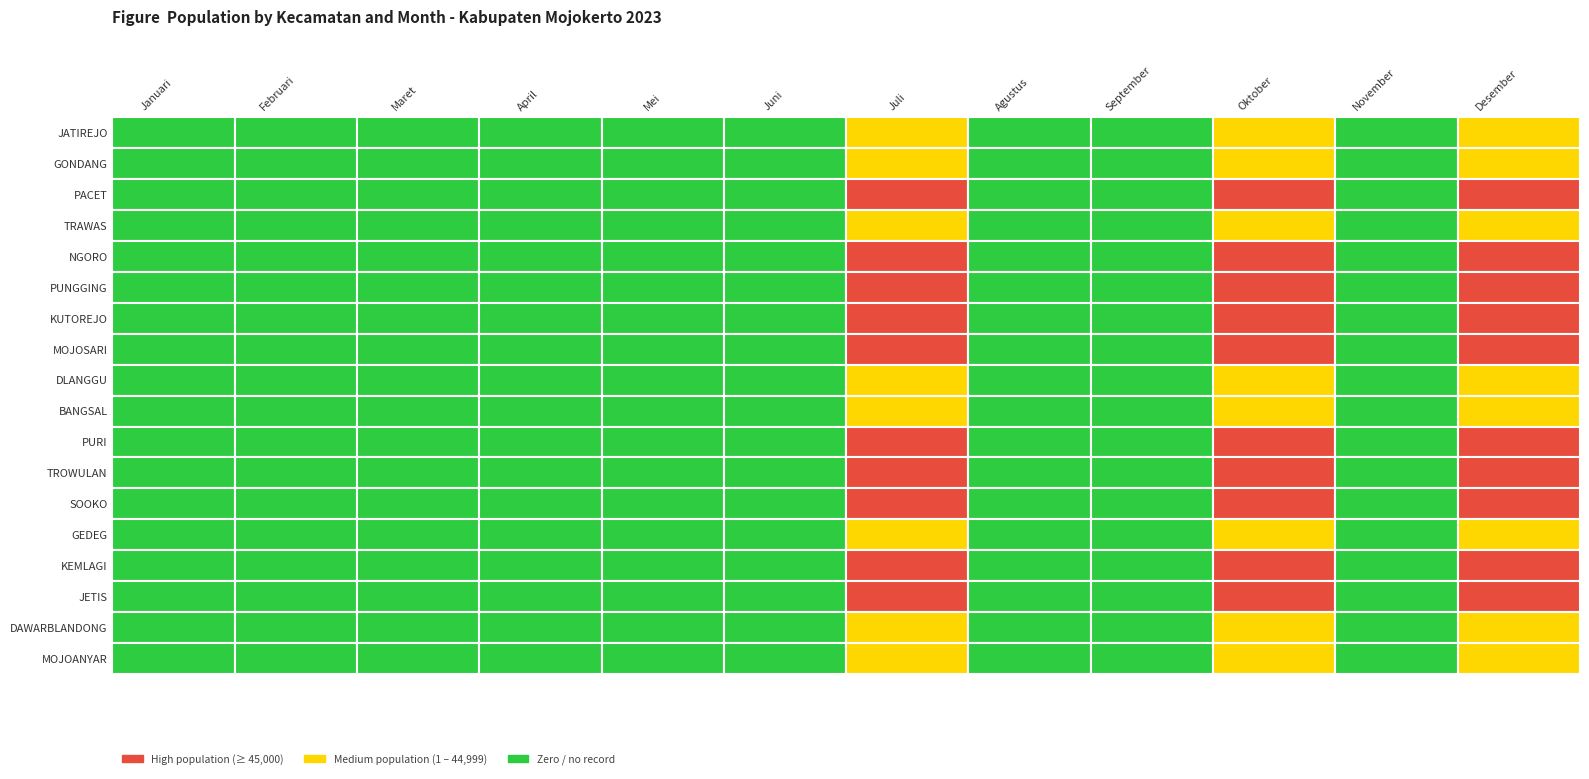

At how many categories does at least one series exceed 1052?

3